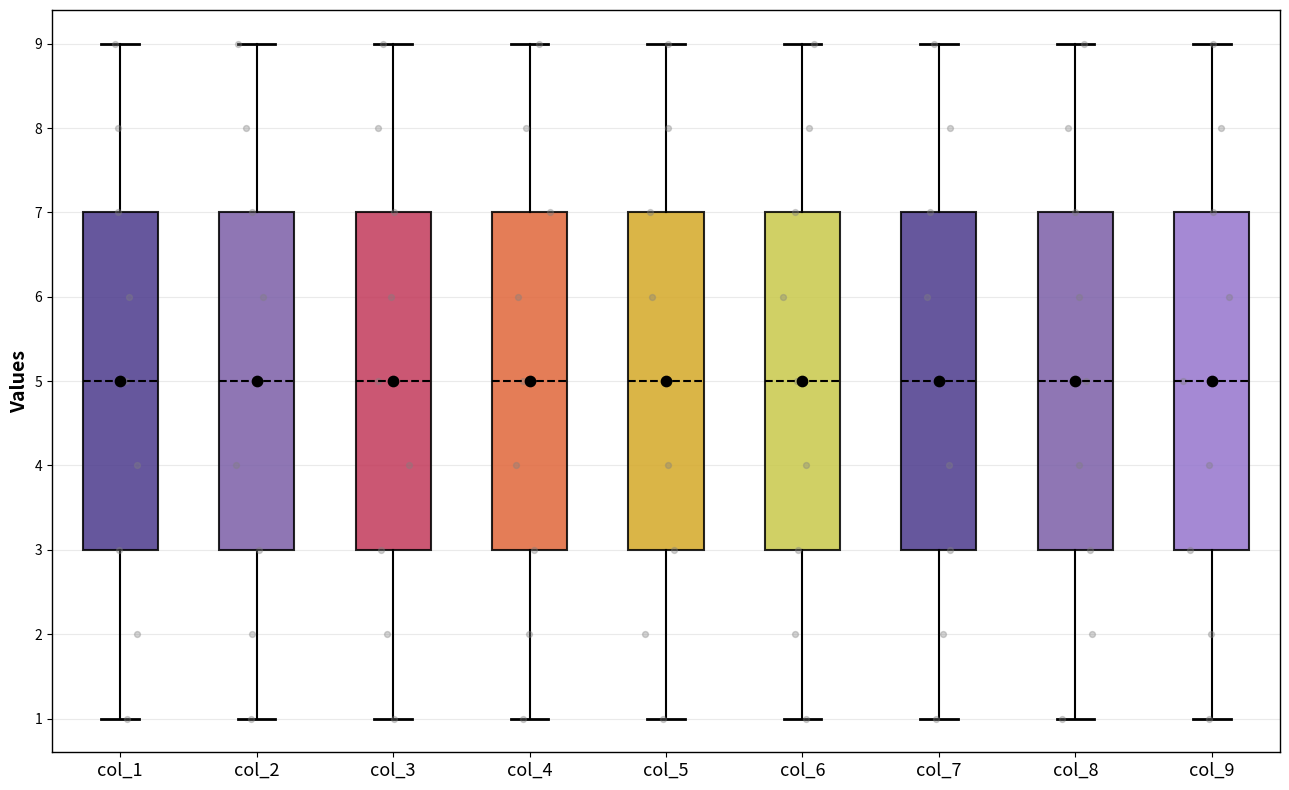

Reading left to right, read every box against the y-axis: the position of its median line, the range the box covers, and the ends of its whiskers. The values are not printed on the chart, so give them approximately, as read against the axis.

col_1: median 5, box 3 to 7, whiskers 1 to 9
col_2: median 5, box 3 to 7, whiskers 1 to 9
col_3: median 5, box 3 to 7, whiskers 1 to 9
col_4: median 5, box 3 to 7, whiskers 1 to 9
col_5: median 5, box 3 to 7, whiskers 1 to 9
col_6: median 5, box 3 to 7, whiskers 1 to 9
col_7: median 5, box 3 to 7, whiskers 1 to 9
col_8: median 5, box 3 to 7, whiskers 1 to 9
col_9: median 5, box 3 to 7, whiskers 1 to 9